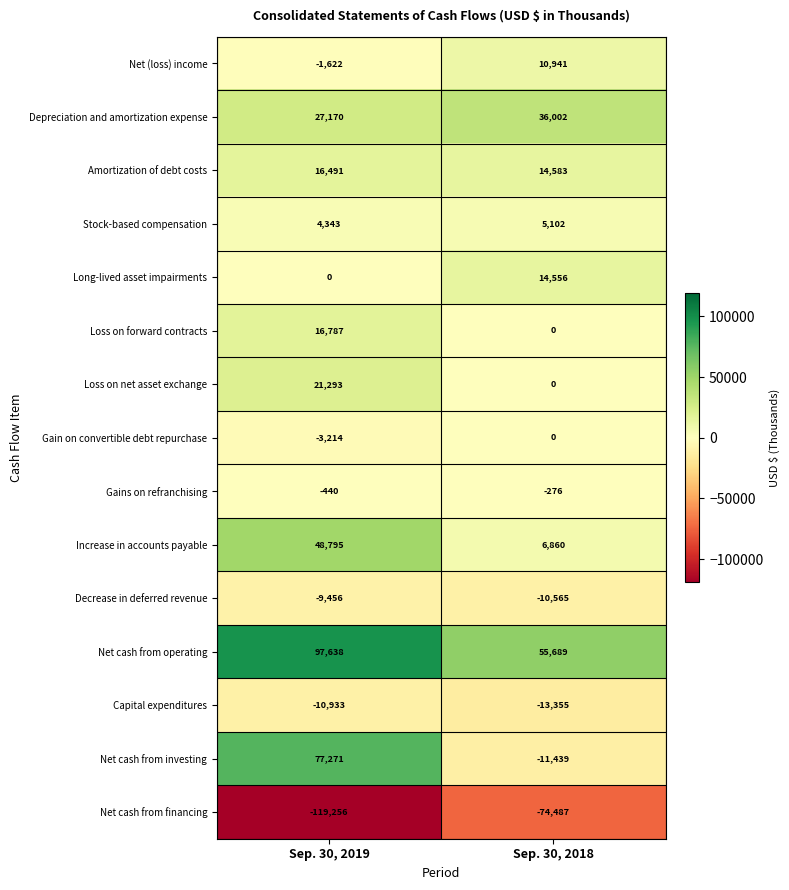

Rank the series at Sep. 30, 2019 from highest to lowest value.

Net cash from operating, Net cash from investing, Increase in accounts payable, Depreciation and amortization expense, Loss on net asset exchange, Loss on forward contracts, Amortization of debt costs, Stock-based compensation, Long-lived asset impairments, Gains on refranchising, Net (loss) income, Gain on convertible debt repurchase, Decrease in deferred revenue, Capital expenditures, Net cash from financing